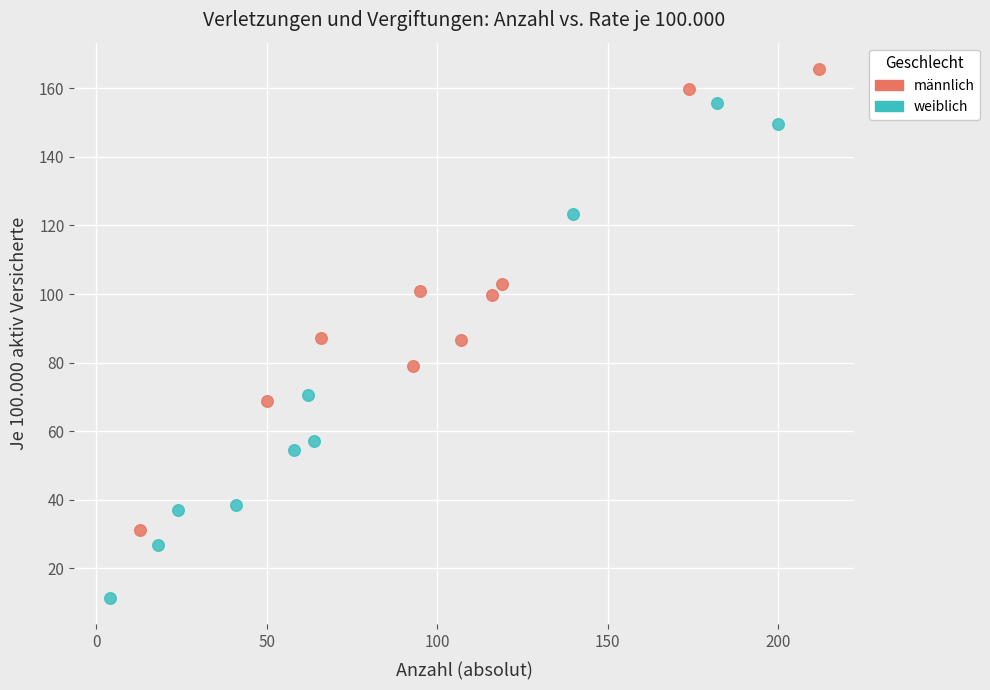

Which series reaches the minimum Y coordinate?

weiblich